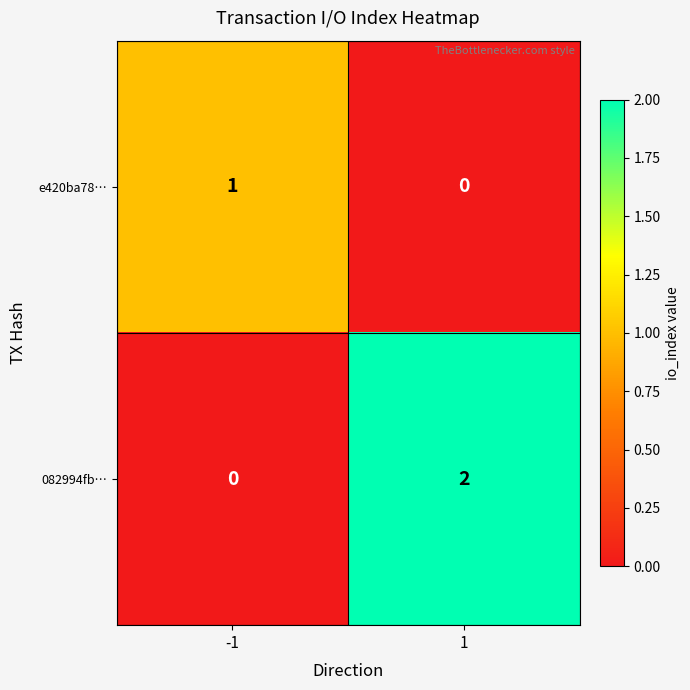

Which series has the widest spread of values?

082994fb…